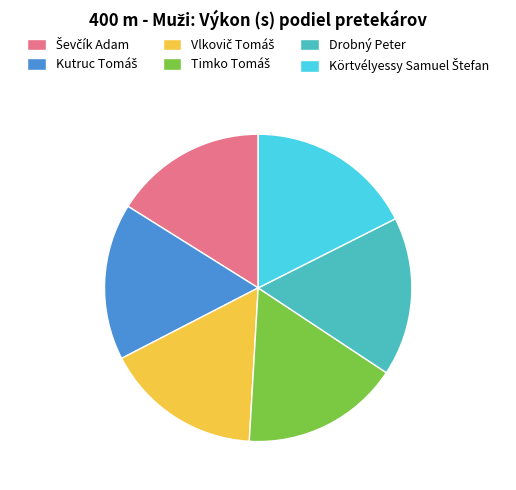

Is it true that Drobný Peter is 25% of the pie?

False